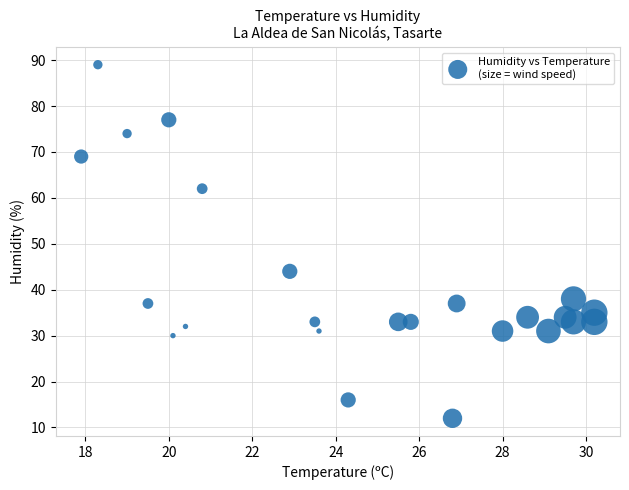

What is the range of Y values (max minus min)?

77